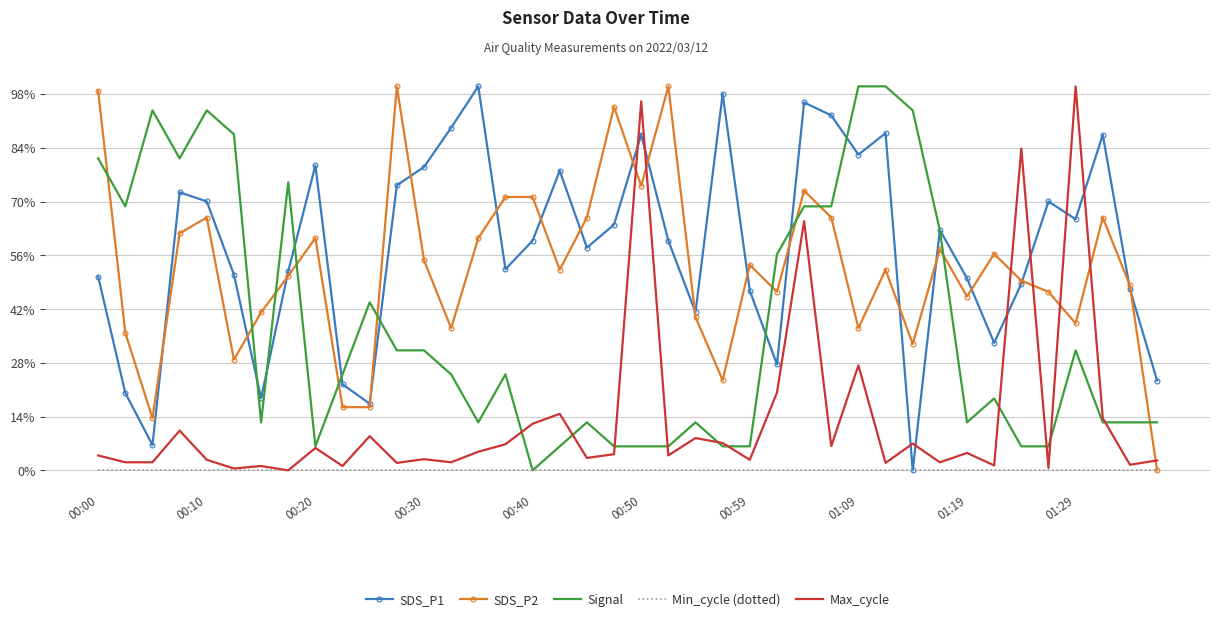

Which series has the largest total across all categories?

SDS_P1